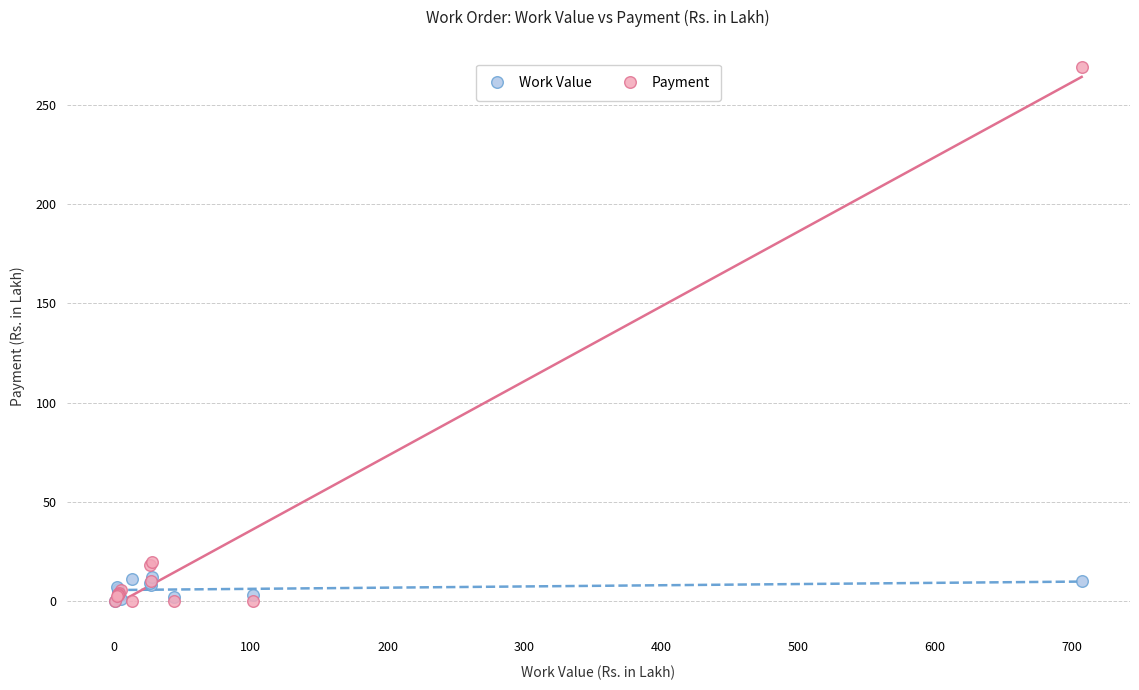

What are all the series names shown in the legend?

Work Value, Payment